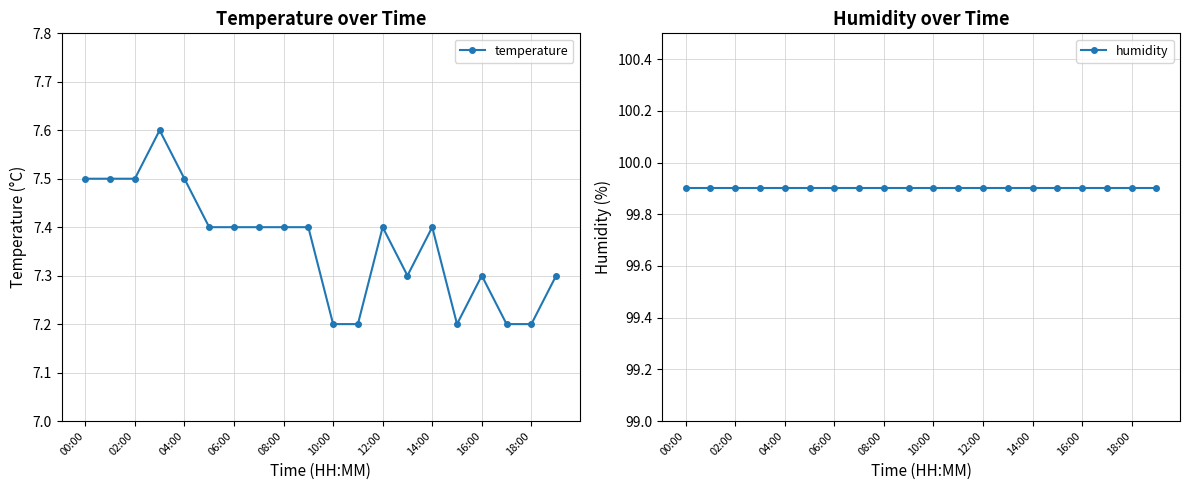

What is the sum of all humidity values?

1998.0